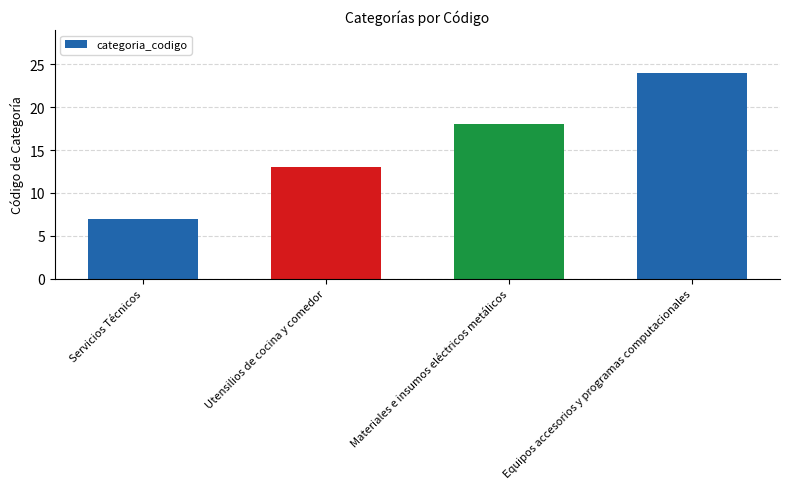

What value does the data have at Materiales e insumos eléctricos metálicos?

18